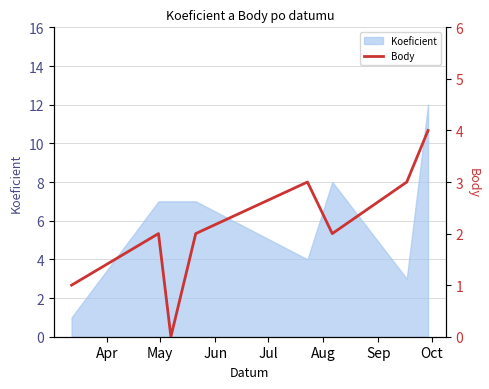

Is it true that the value at Jul is 1?

False